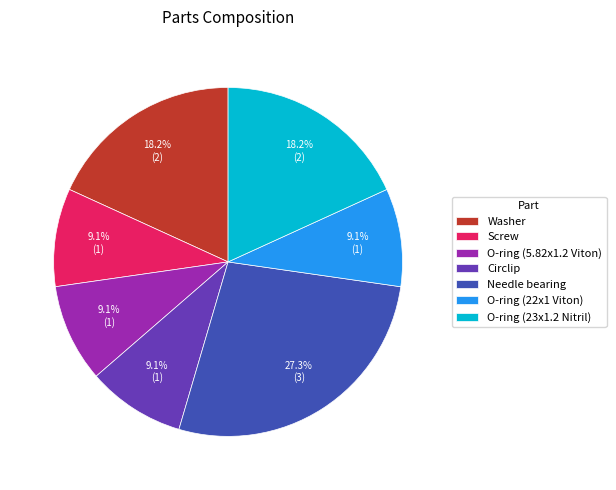

Does O-ring (23x1.2 Nitril) account for over 50% of the chart?

No